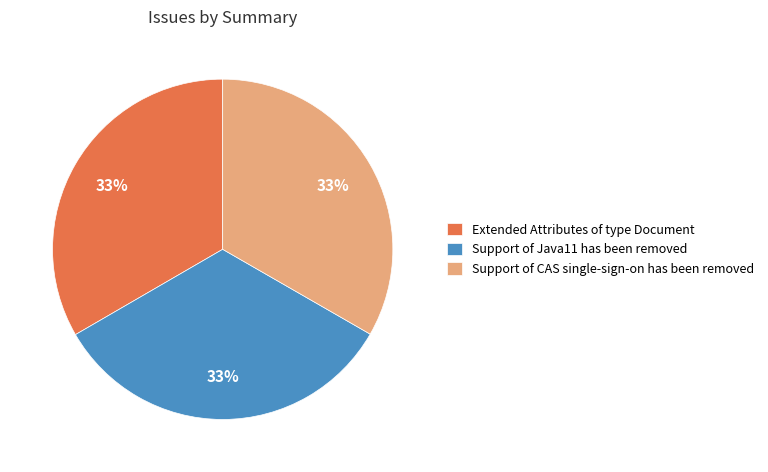

Count the number of slices in the pie.

3